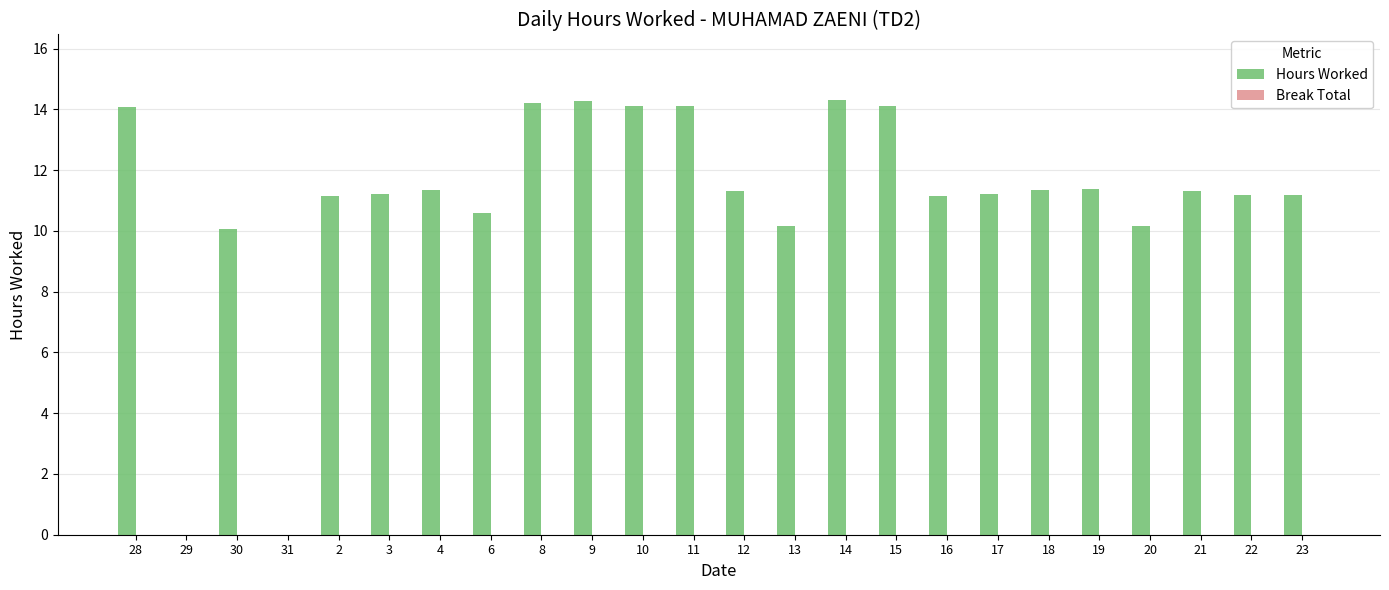

What is the sum of the values at 12 and 19?

22.7